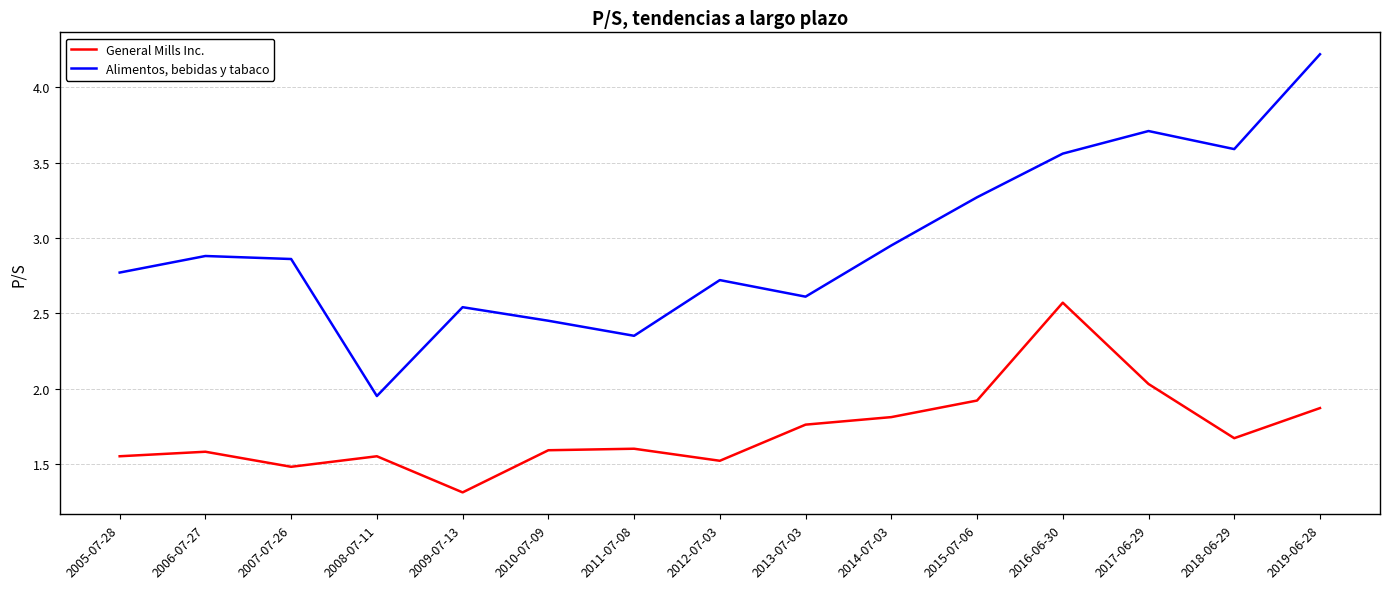

What position from the right is 2019-06-28?

1